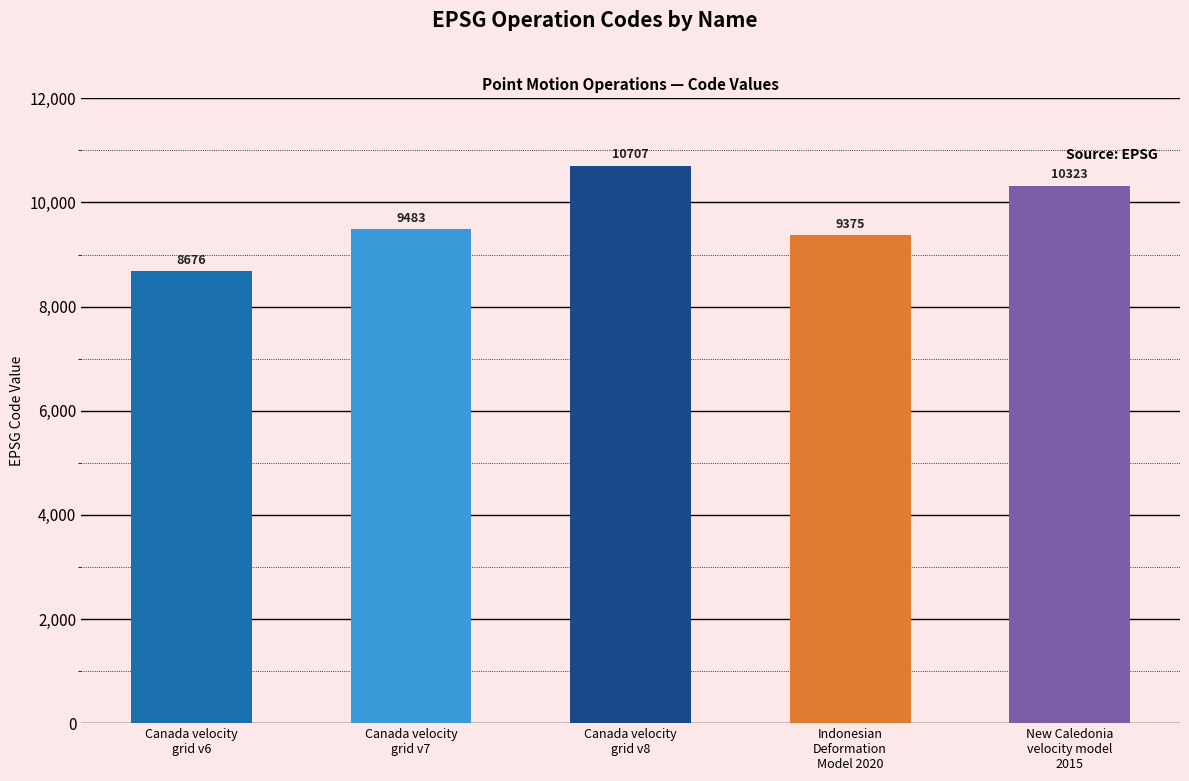

Is it true that the value at Indonesian
Deformation
Model 2020 is 16197?

False